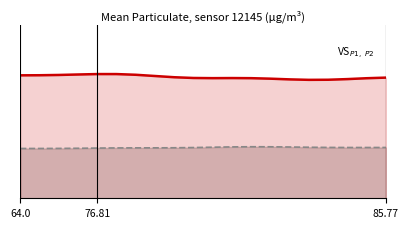

In P1, how many points are higher than both neighbors (excluding endpoints)?

4